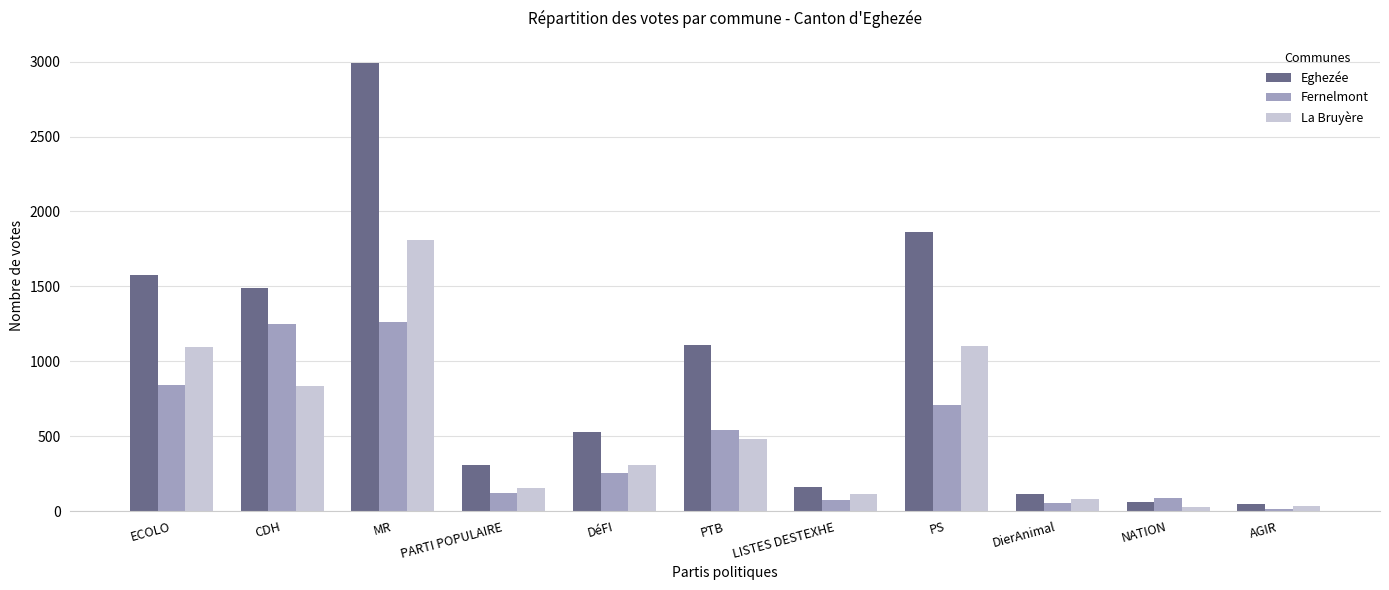

Which series changed the most between ECOLO and NATION?

Eghezée